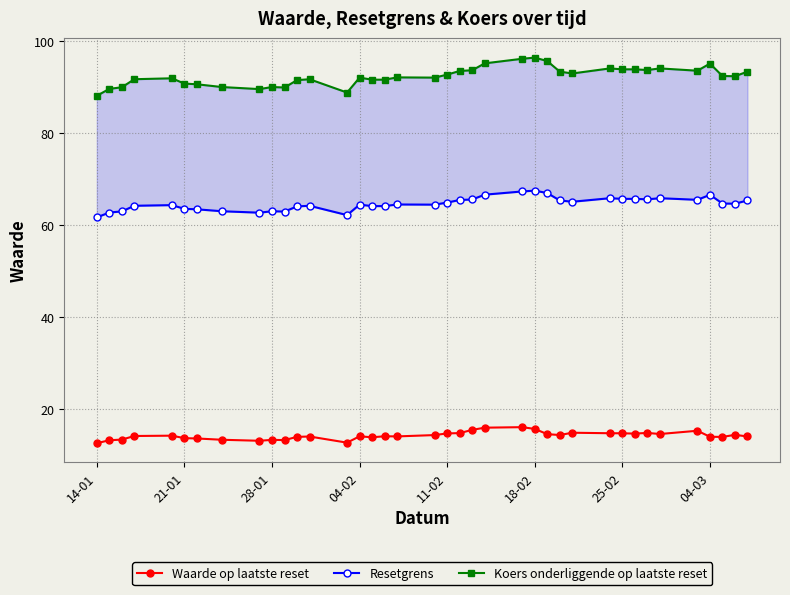

True or false: Koers onderliggende op laatste reset and Resetgrens intersect in this chart.

False